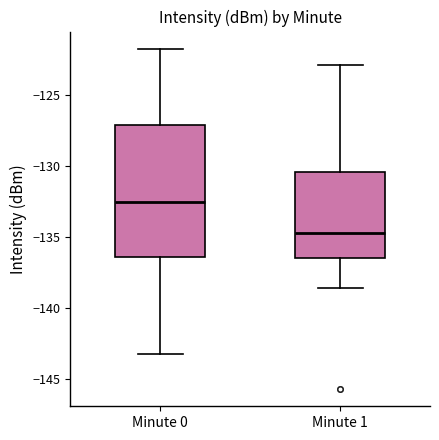

Which box is the tallest, from its lower edge to its upper edge?

Minute 0